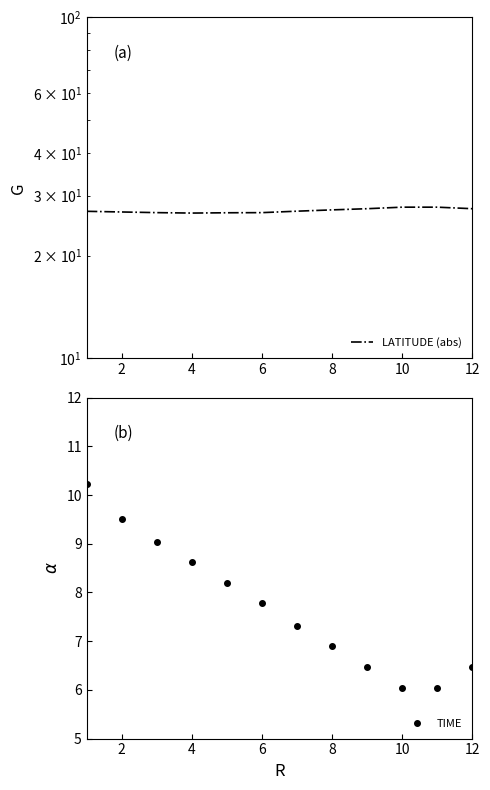

True or false: TIME has more than 1 interior local peaks.

False